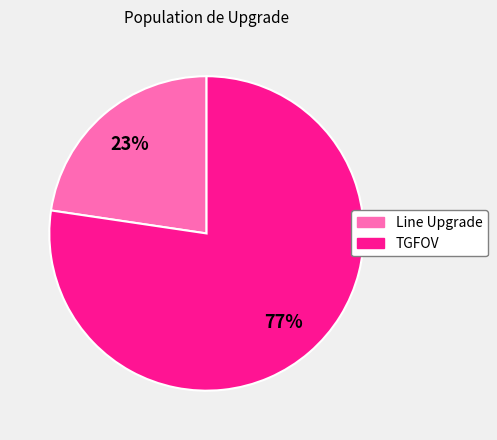

To the nearest percent, what is the combined percentage of TGFOV and Line Upgrade?

100%